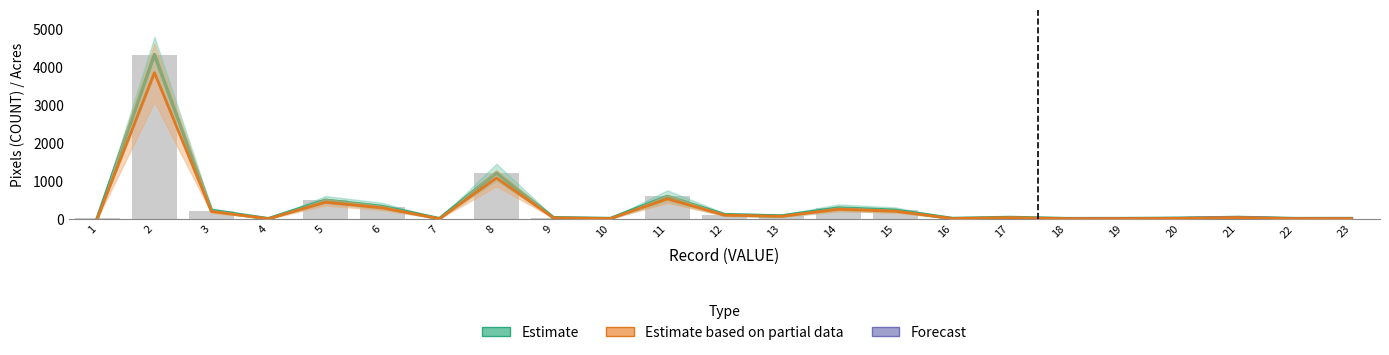

True or false: Acres has a value of 3.6 at 18.

True